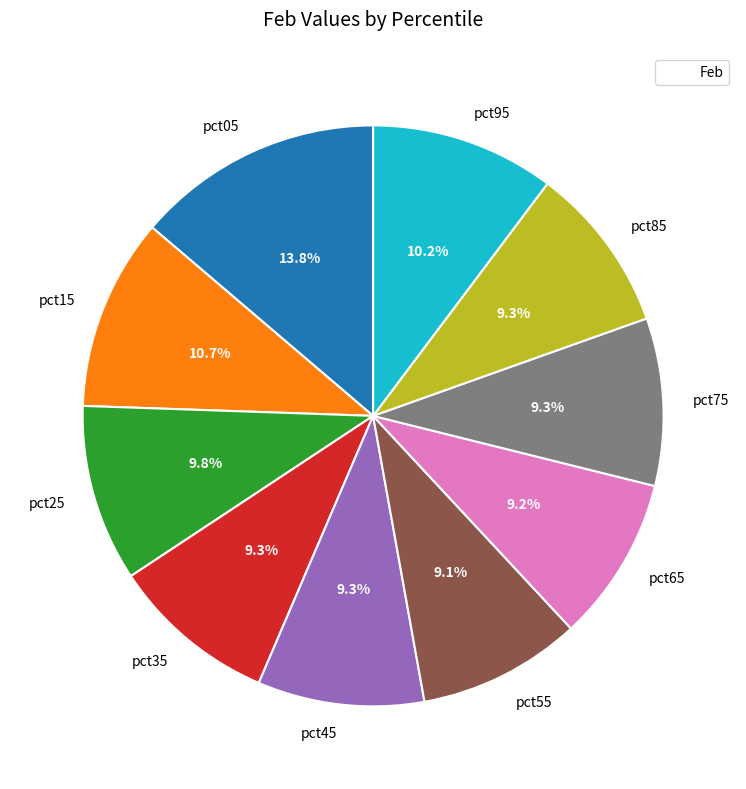

Count the number of slices in the pie.

10